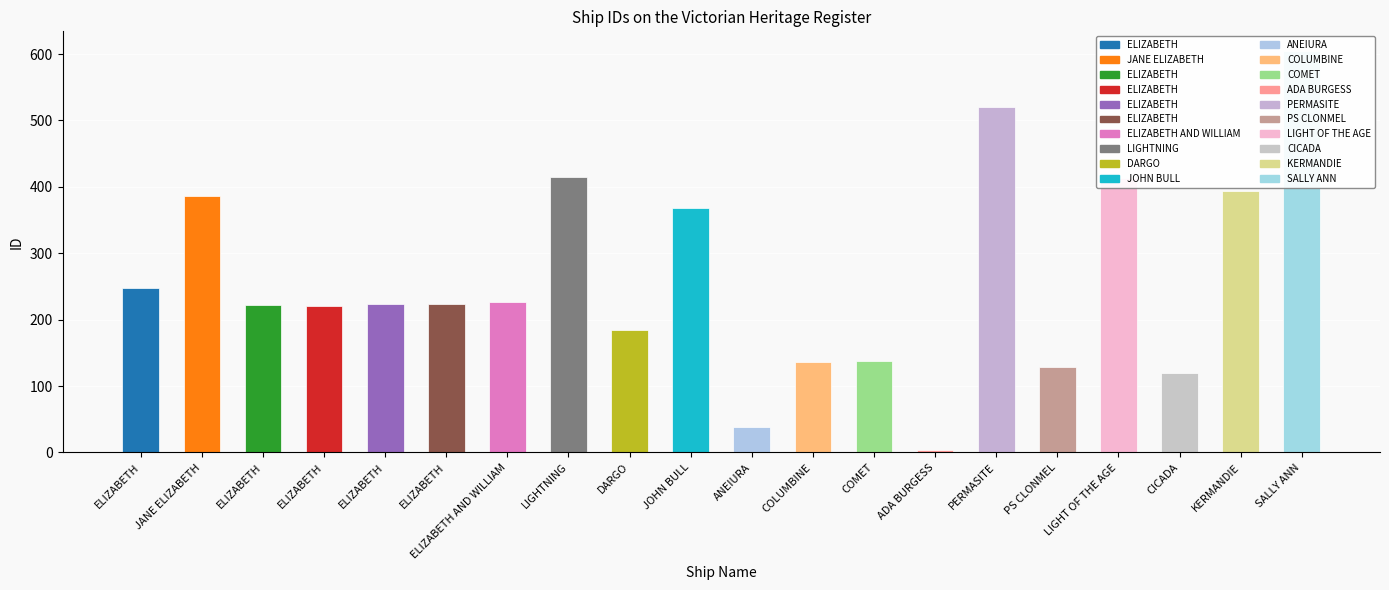

What is the label of the 16th bar from the right?

ELIZABETH